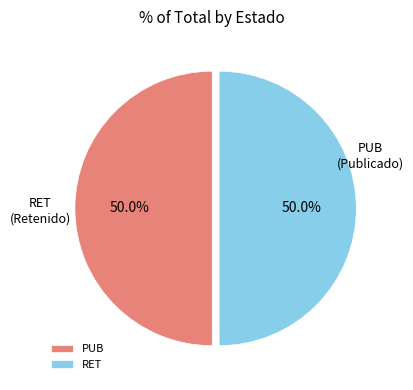

Combined, what portion of the pie is PUB and RET?

100.0%